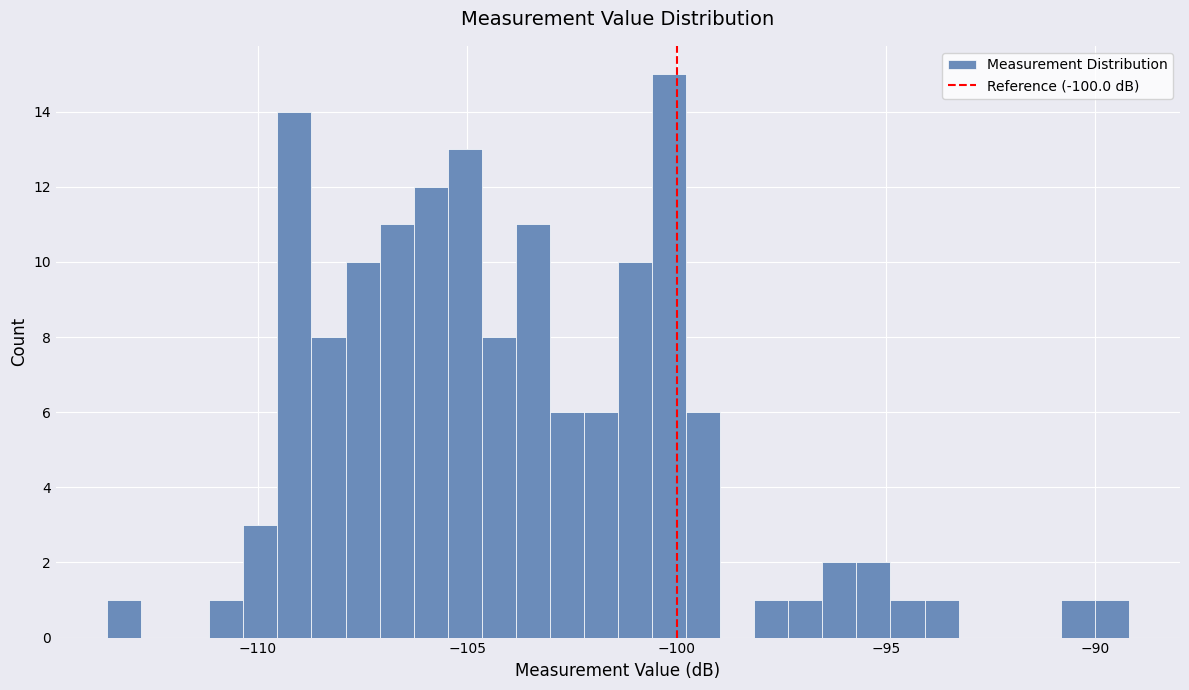

Around what value on the x-axis is the tallest bar? Give the approximate position of its centre, as read against the axis.

-100.0